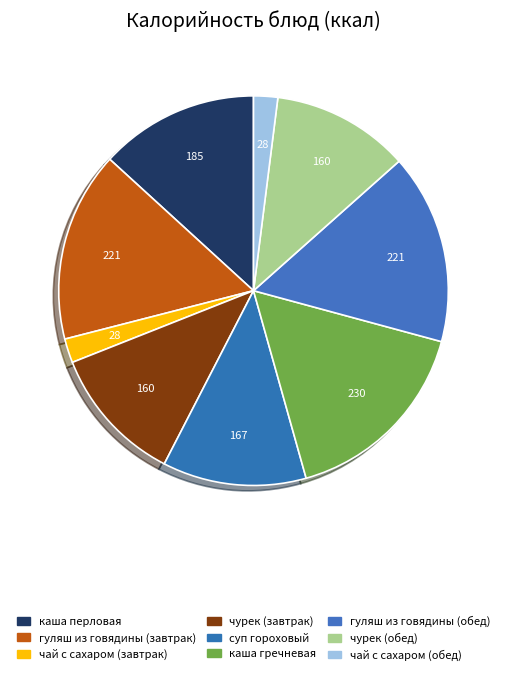

How much of the chart is everything except суп гороховый?

88.1%